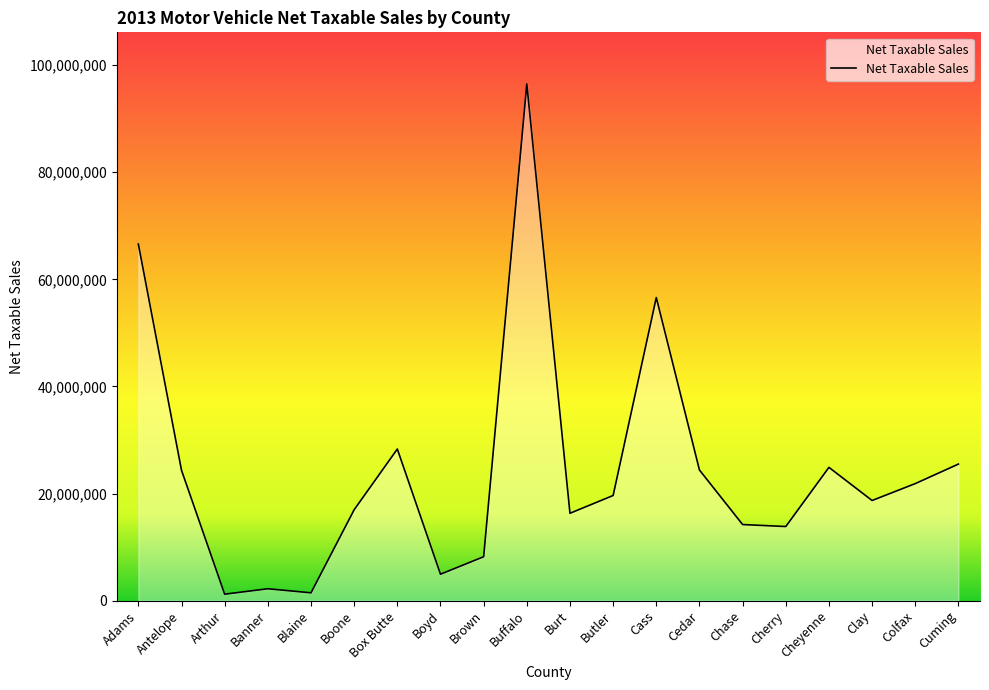

Where is the data nearest to the value 48835278?

Cass